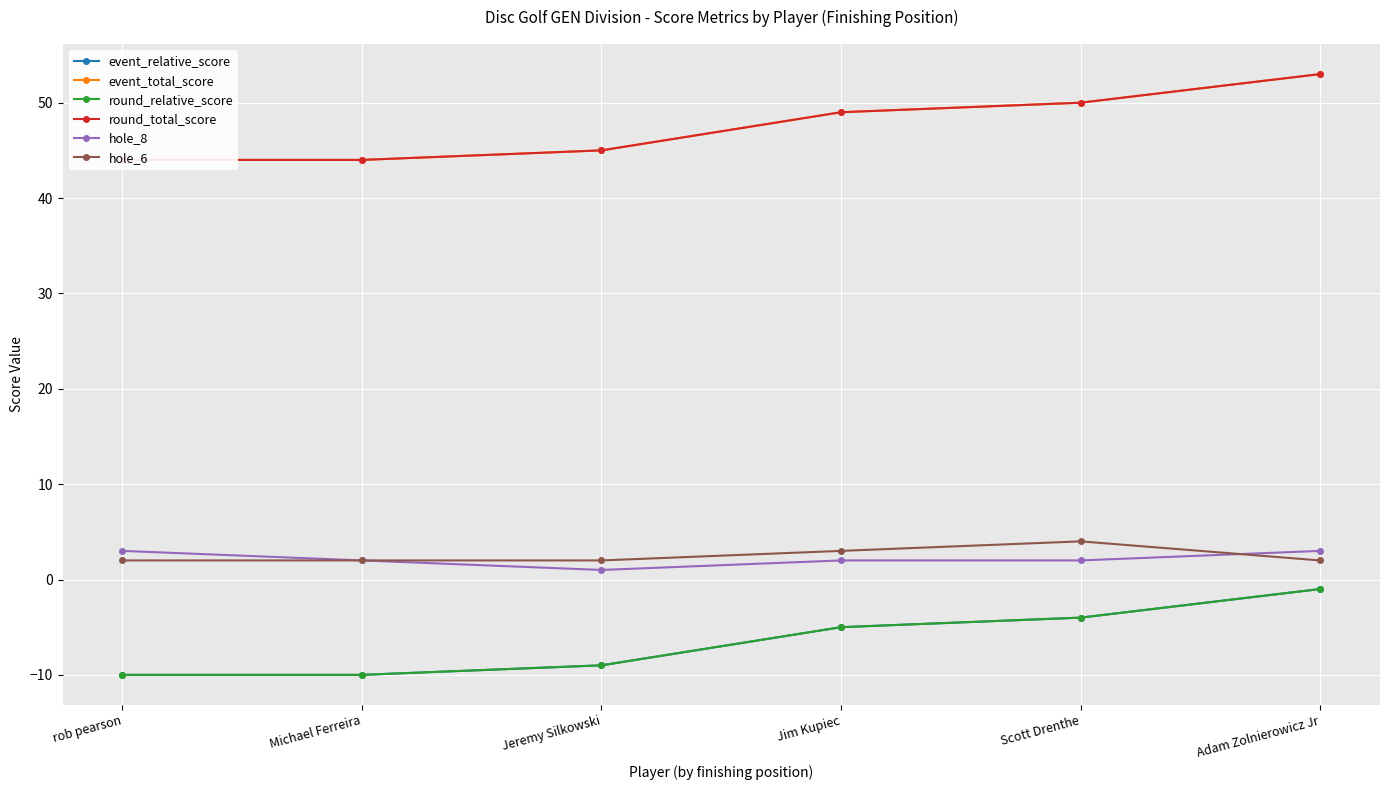

Count the round_total_score values in the range 44 to 50.

5